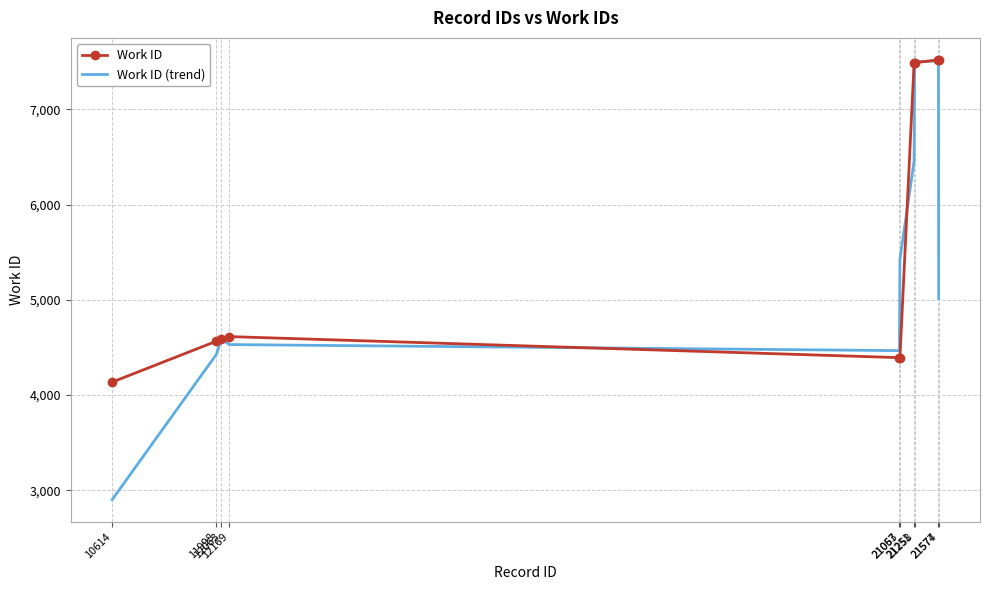

True or false: Work ID has a value of 7490.0 at 21251.

True